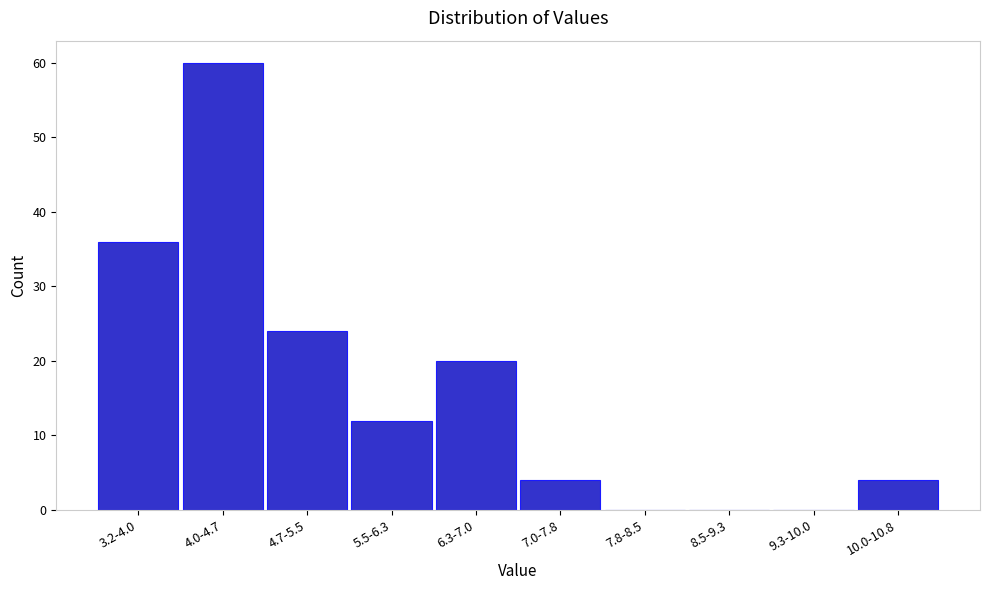

Reading left to right, transcribe all the data shown in this chart.

3.2-4.0=36	4.0-4.7=60	4.7-5.5=24	5.5-6.3=12	6.3-7.0=20	7.0-7.8=4	7.8-8.5=0	8.5-9.3=0	9.3-10.0=0	10.0-10.8=4